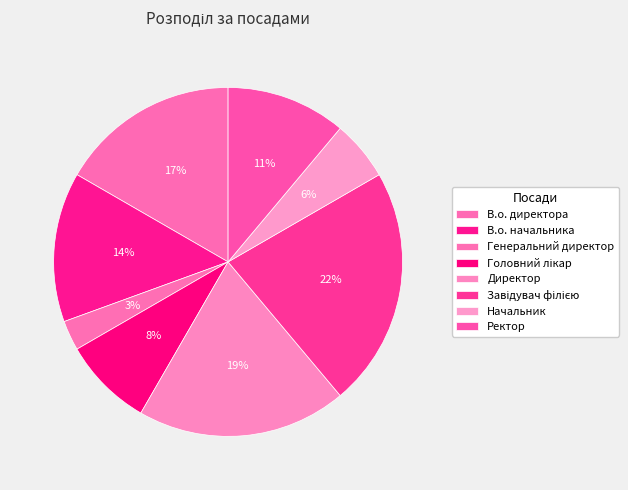

What percentage is the В.о. начальника slice, to the nearest percent?

14%